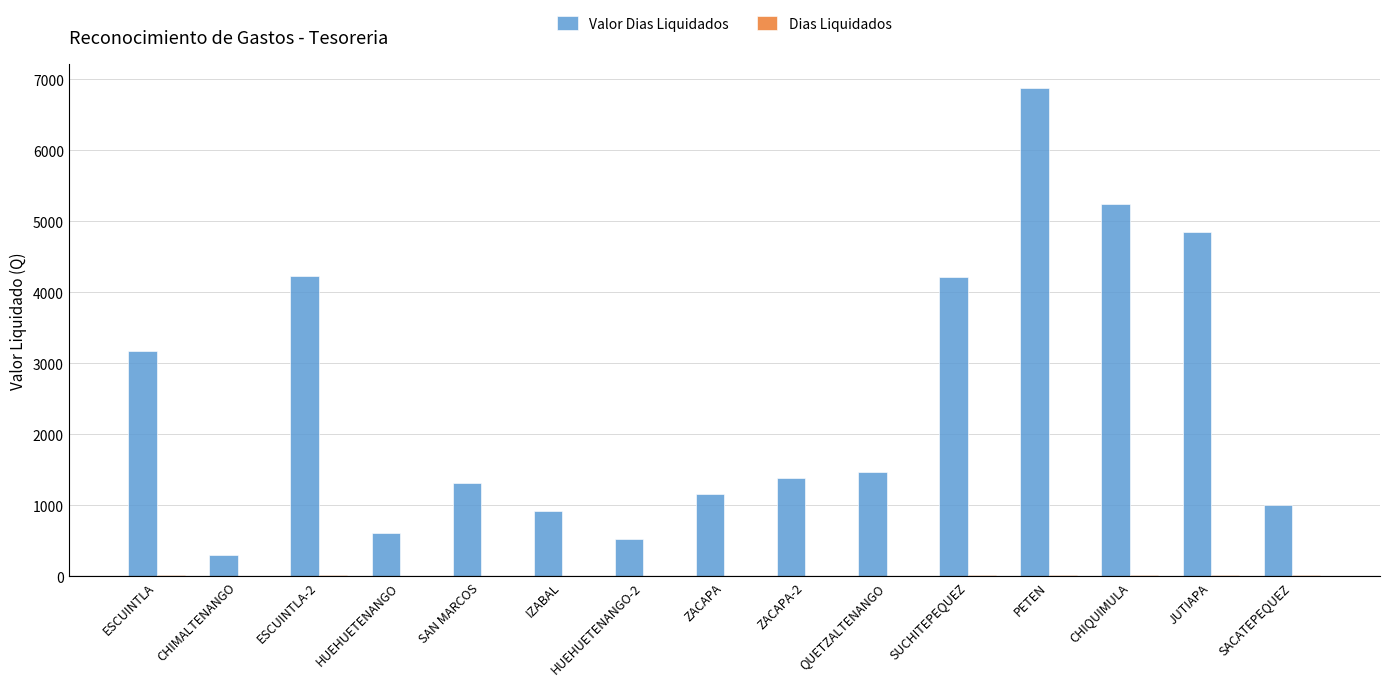

How many groups of bars are there?

15